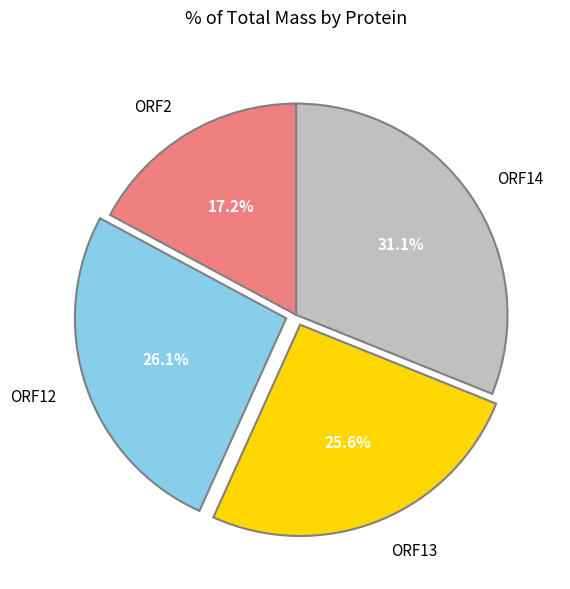

Does ORF12 account for over 50% of the chart?

No